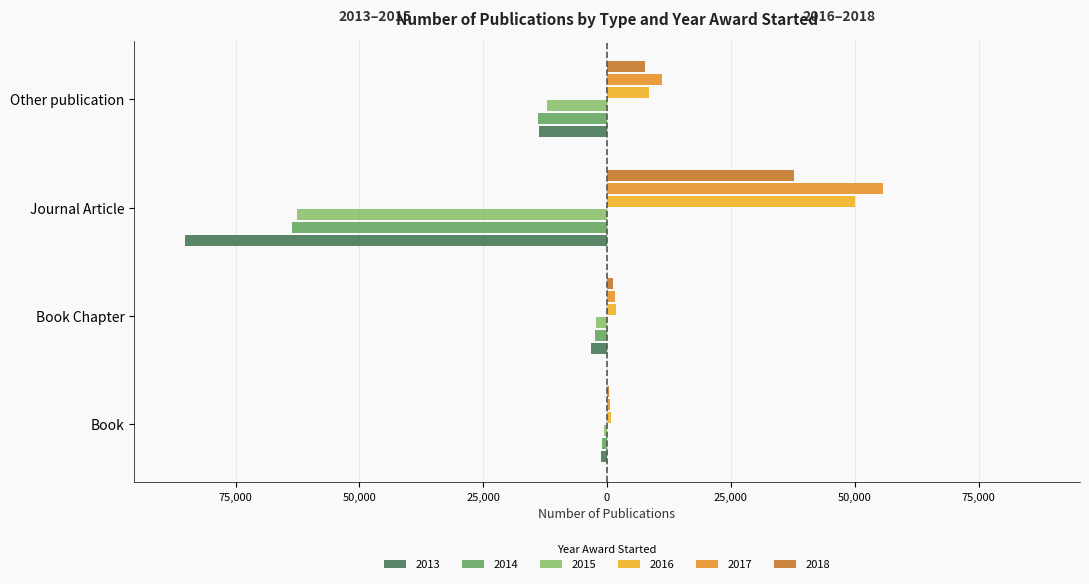

How many groups of bars are there?

4